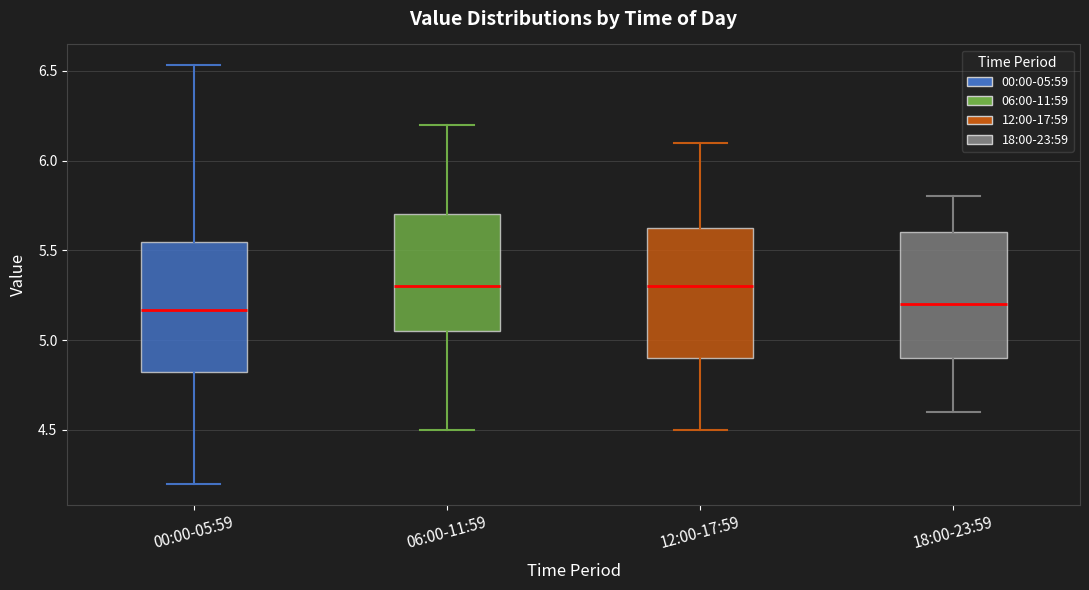

Reading left to right, read every box against the y-axis: the position of its median line, the range the box covers, and the ends of its whiskers. The values are not printed on the chart, so give them approximately, as read against the axis.

00:00-05:59: median 5.15, box 4.80 to 5.55, whiskers 4.20 to 6.55
06:00-11:59: median 5.30, box 5.05 to 5.70, whiskers 4.50 to 6.20
12:00-17:59: median 5.30, box 4.90 to 5.65, whiskers 4.50 to 6.10
18:00-23:59: median 5.20, box 4.90 to 5.60, whiskers 4.60 to 5.80